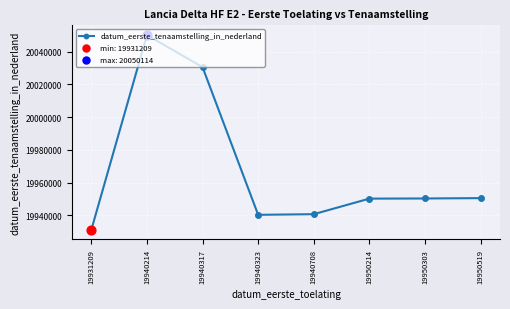

Approximately how many times larger is the value at 19940323 compared to 19940317?

1.0